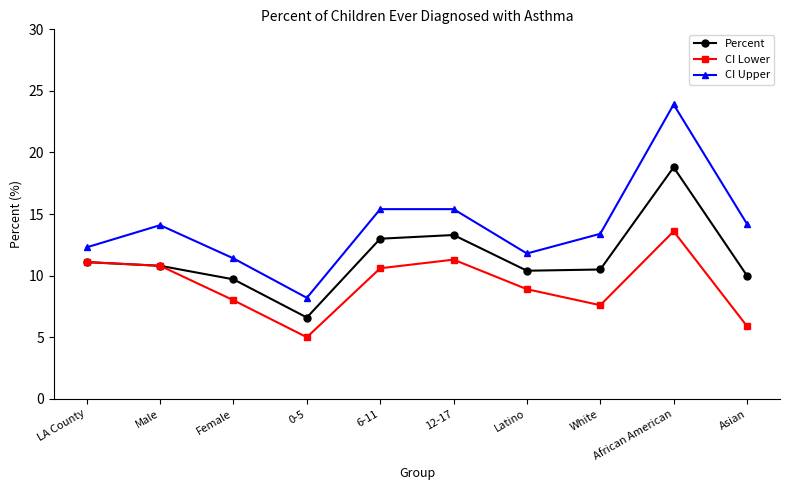

List the series in order of their peak value, highest first.

CI Upper, Percent, CI Lower